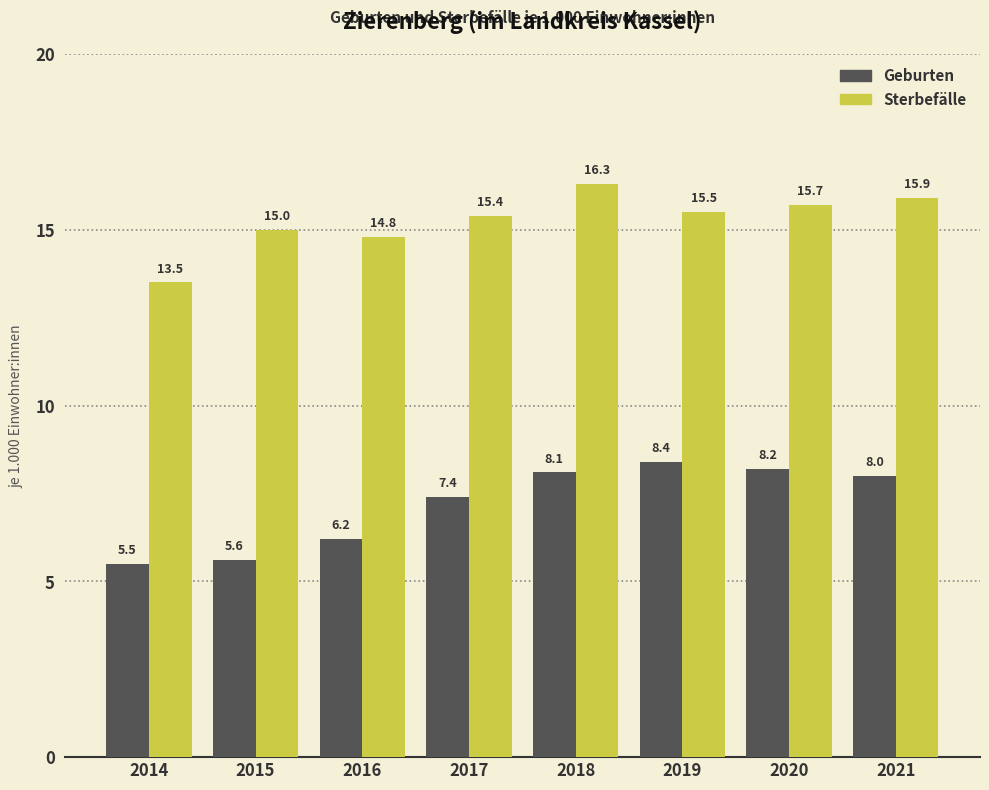

At which category is the sum across all series the highest?

2018